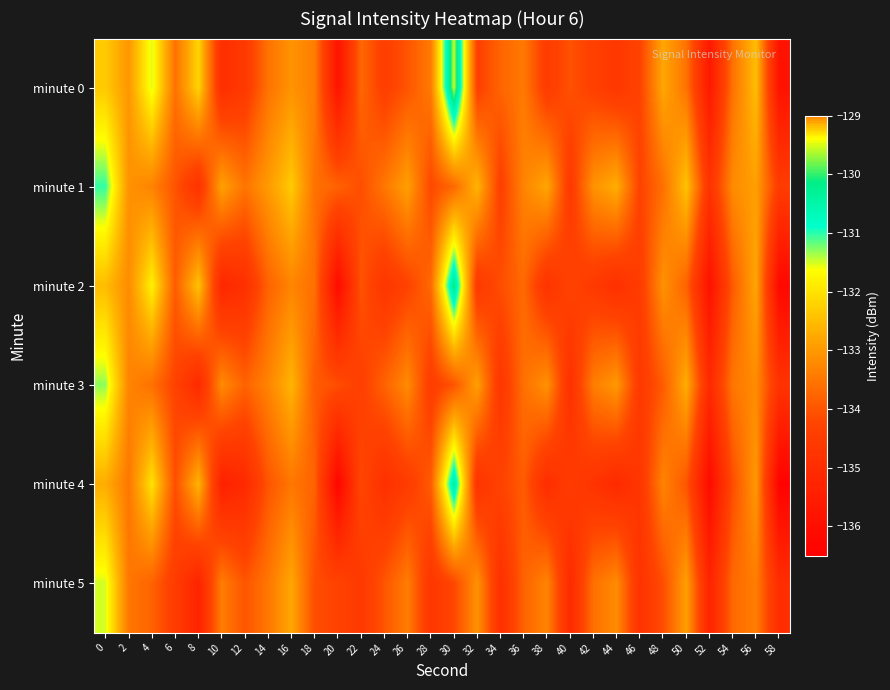

At which category does the chart reach its peak across all series?

30